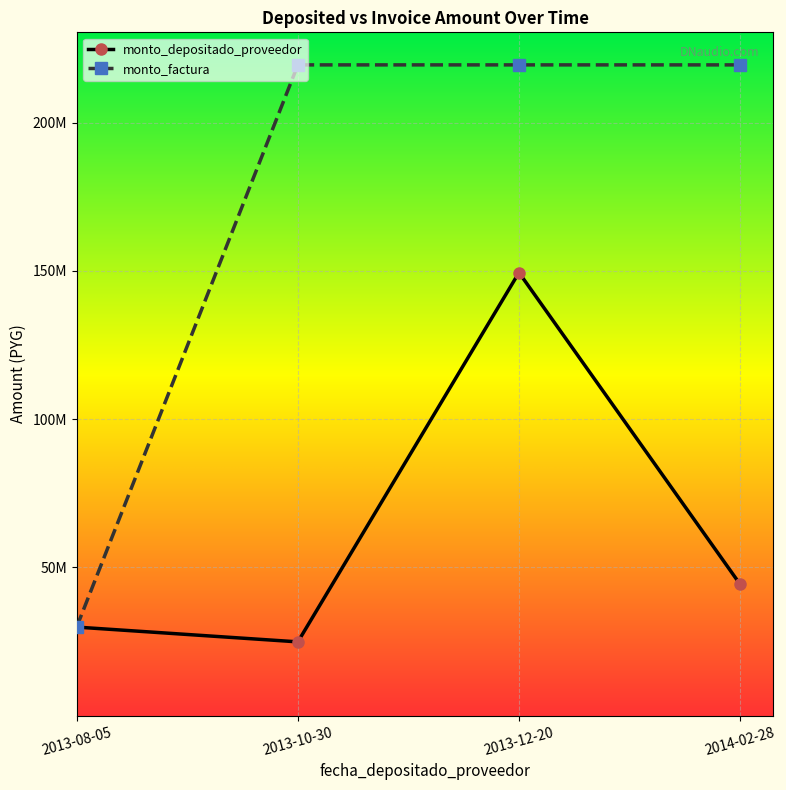

What are all the series names shown in the legend?

monto_depositado_proveedor, monto_factura